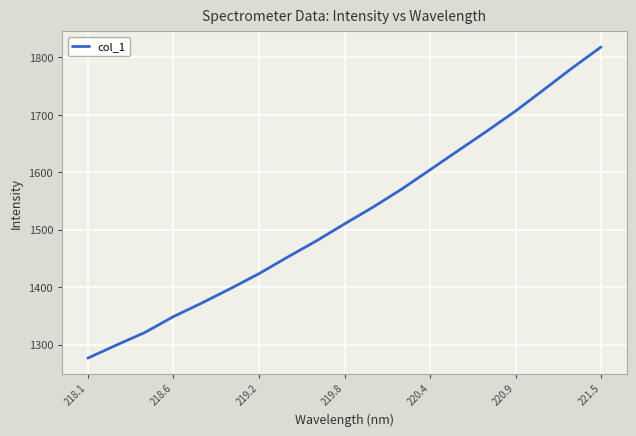

What is the minimum value shown in the chart?

1276.4